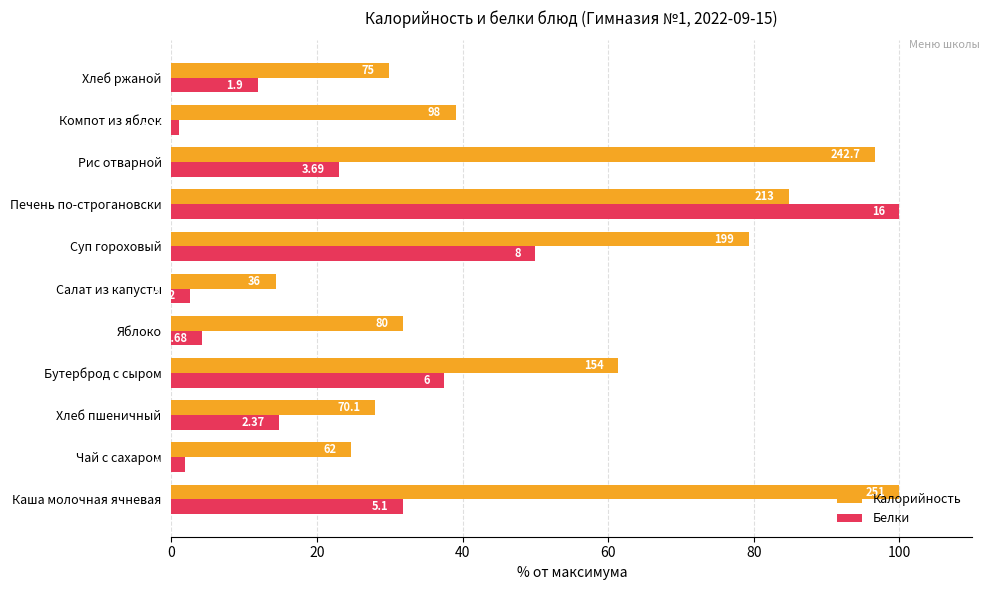

What are all the series names shown in the legend?

Калорийность, Белки